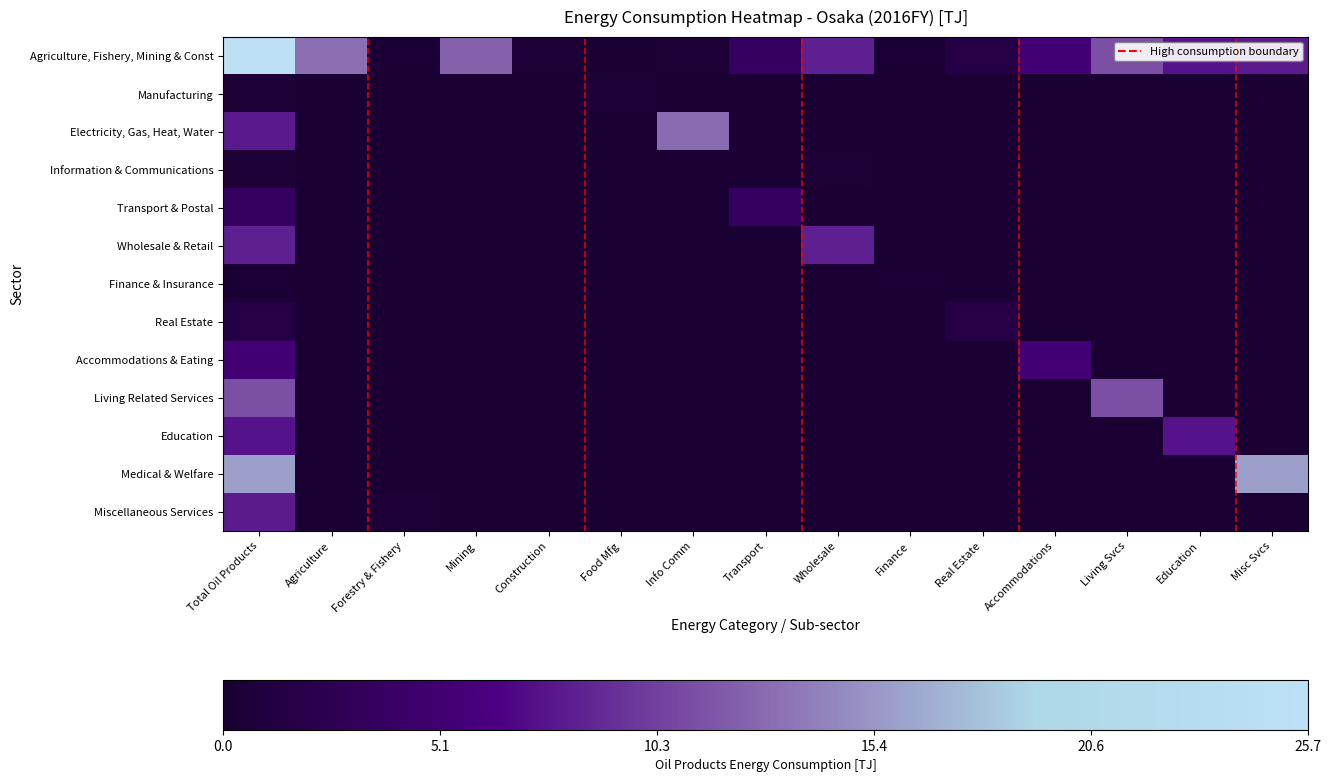

Reading left to right, what are all the values shown in this chart?

Agriculture, Fishery, Mining & Const: Total Oil Products=1.0	Agriculture=0.5	Forestry & Fishery=0.0	Mining=0.5	Construction=0.0	Food Mfg=0.0	Info Comm=0.0	Transport=0.1	Wholesale=0.3	Finance=0.0	Real Estate=0.1	Accommodations=0.2	Living Svcs=0.4	Education=0.3	Misc Svcs=0.3
Manufacturing: Total Oil Products=0.0	Agriculture=0.0	Forestry & Fishery=0.0	Mining=0.0	Construction=0.0	Food Mfg=0.0	Info Comm=0.0	Transport=0.0	Wholesale=0.0	Finance=0.0	Real Estate=0.0	Accommodations=0.0	Living Svcs=0.0	Education=0.0	Misc Svcs=0.0
Electricity, Gas, Heat, Water: Total Oil Products=0.3	Agriculture=0.0	Forestry & Fishery=0.0	Mining=0.0	Construction=0.0	Food Mfg=0.0	Info Comm=0.5	Transport=0.0	Wholesale=0.0	Finance=0.0	Real Estate=0.0	Accommodations=0.0	Living Svcs=0.0	Education=0.0	Misc Svcs=0.0
Information & Communications: Total Oil Products=0.0	Agriculture=0.0	Forestry & Fishery=0.0	Mining=0.0	Construction=0.0	Food Mfg=0.0	Info Comm=0.0	Transport=0.0	Wholesale=0.0	Finance=0.0	Real Estate=0.0	Accommodations=0.0	Living Svcs=0.0	Education=0.0	Misc Svcs=0.0
Transport & Postal: Total Oil Products=0.1	Agriculture=0.0	Forestry & Fishery=0.0	Mining=0.0	Construction=0.0	Food Mfg=0.0	Info Comm=0.0	Transport=0.1	Wholesale=0.0	Finance=0.0	Real Estate=0.0	Accommodations=0.0	Living Svcs=0.0	Education=0.0	Misc Svcs=0.0
Wholesale & Retail: Total Oil Products=0.3	Agriculture=0.0	Forestry & Fishery=0.0	Mining=0.0	Construction=0.0	Food Mfg=0.0	Info Comm=0.0	Transport=0.0	Wholesale=0.3	Finance=0.0	Real Estate=0.0	Accommodations=0.0	Living Svcs=0.0	Education=0.0	Misc Svcs=0.0
Finance & Insurance: Total Oil Products=0.0	Agriculture=0.0	Forestry & Fishery=0.0	Mining=0.0	Construction=0.0	Food Mfg=0.0	Info Comm=0.0	Transport=0.0	Wholesale=0.0	Finance=0.0	Real Estate=0.0	Accommodations=0.0	Living Svcs=0.0	Education=0.0	Misc Svcs=0.0
Real Estate: Total Oil Products=0.1	Agriculture=0.0	Forestry & Fishery=0.0	Mining=0.0	Construction=0.0	Food Mfg=0.0	Info Comm=0.0	Transport=0.0	Wholesale=0.0	Finance=0.0	Real Estate=0.1	Accommodations=0.0	Living Svcs=0.0	Education=0.0	Misc Svcs=0.0
Accommodations & Eating: Total Oil Products=0.2	Agriculture=0.0	Forestry & Fishery=0.0	Mining=0.0	Construction=0.0	Food Mfg=0.0	Info Comm=0.0	Transport=0.0	Wholesale=0.0	Finance=0.0	Real Estate=0.0	Accommodations=0.2	Living Svcs=0.0	Education=0.0	Misc Svcs=0.0
Living Related Services: Total Oil Products=0.4	Agriculture=0.0	Forestry & Fishery=0.0	Mining=0.0	Construction=0.0	Food Mfg=0.0	Info Comm=0.0	Transport=0.0	Wholesale=0.0	Finance=0.0	Real Estate=0.0	Accommodations=0.0	Living Svcs=0.4	Education=0.0	Misc Svcs=0.0
Education: Total Oil Products=0.3	Agriculture=0.0	Forestry & Fishery=0.0	Mining=0.0	Construction=0.0	Food Mfg=0.0	Info Comm=0.0	Transport=0.0	Wholesale=0.0	Finance=0.0	Real Estate=0.0	Accommodations=0.0	Living Svcs=0.0	Education=0.3	Misc Svcs=0.0
Medical & Welfare: Total Oil Products=0.6	Agriculture=0.0	Forestry & Fishery=0.0	Mining=0.0	Construction=0.0	Food Mfg=0.0	Info Comm=0.0	Transport=0.0	Wholesale=0.0	Finance=0.0	Real Estate=0.0	Accommodations=0.0	Living Svcs=0.0	Education=0.0	Misc Svcs=0.6
Miscellaneous Services: Total Oil Products=0.3	Agriculture=0.0	Forestry & Fishery=0.0	Mining=0.0	Construction=0.0	Food Mfg=0.0	Info Comm=0.0	Transport=0.0	Wholesale=0.0	Finance=0.0	Real Estate=0.0	Accommodations=0.0	Living Svcs=0.0	Education=0.0	Misc Svcs=0.0